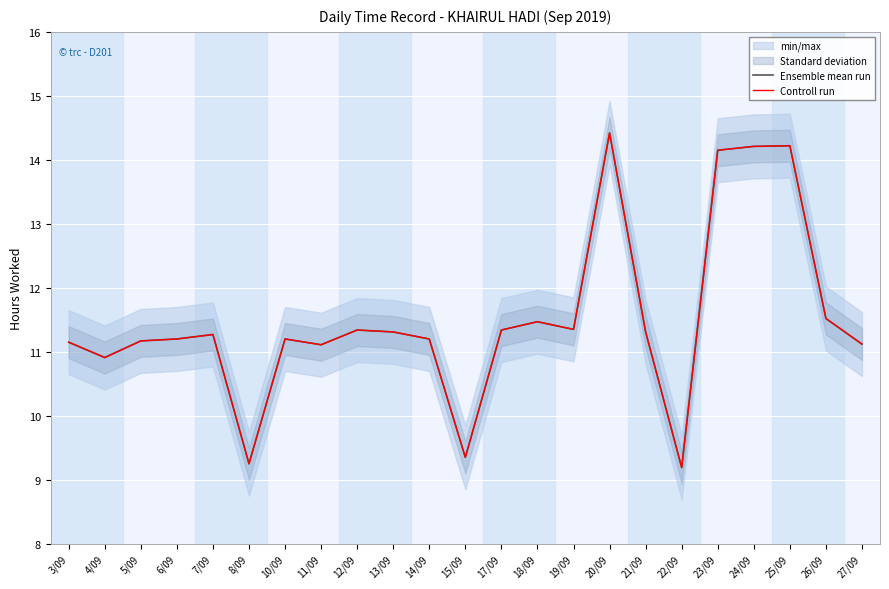

How many data points in Ensemble mean run are less than 11?

4